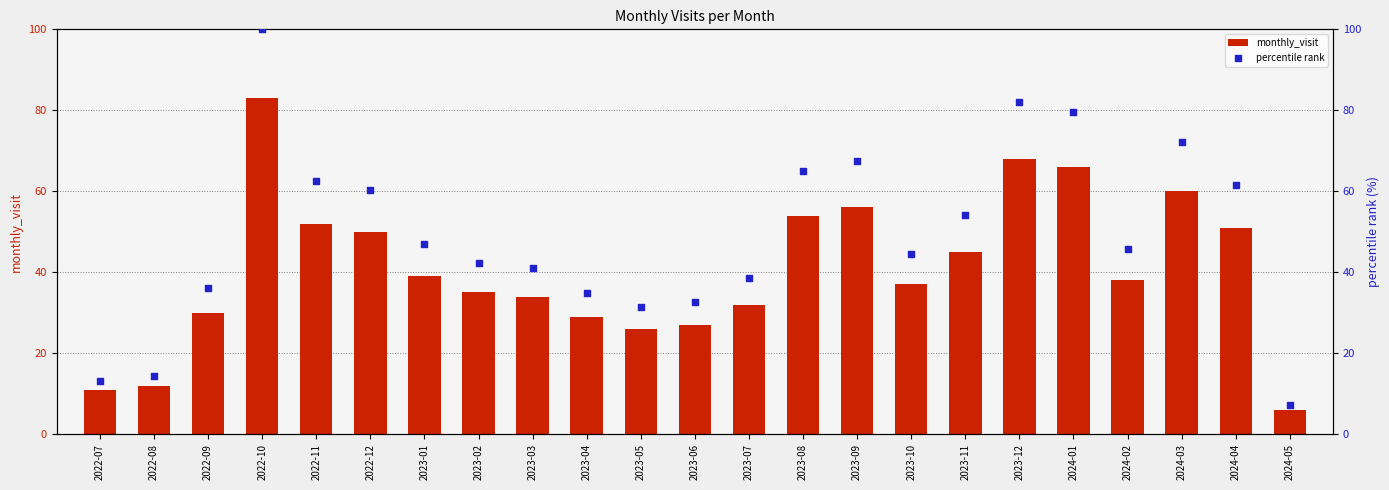

Which series has the largest total across all categories?

percentile rank